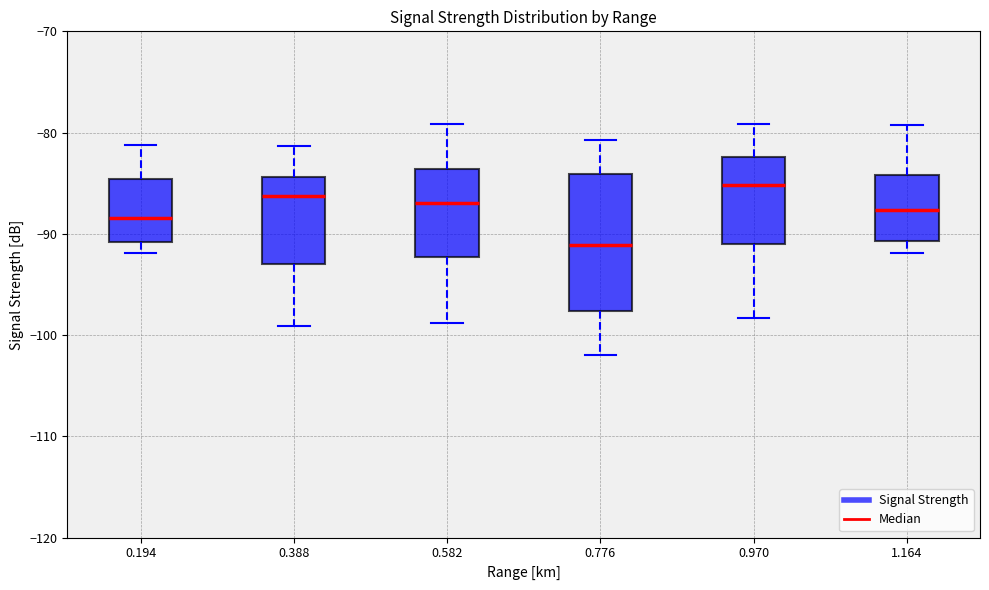

Reading left to right, transcribe this box plot: for each box, give where its median line is, the range the box spans, and where its two whiskers end, as read against the y-axis. The values are not printed on the chart, so give them approximately, as read against the axis.

0.194: median -88, box -91 to -85, whiskers -92 to -81
0.388: median -86, box -93 to -84, whiskers -99 to -81
0.582: median -87, box -92 to -84, whiskers -99 to -79
0.776: median -91, box -98 to -84, whiskers -102 to -81
0.970: median -85, box -91 to -82, whiskers -98 to -79
1.164: median -88, box -91 to -84, whiskers -92 to -79